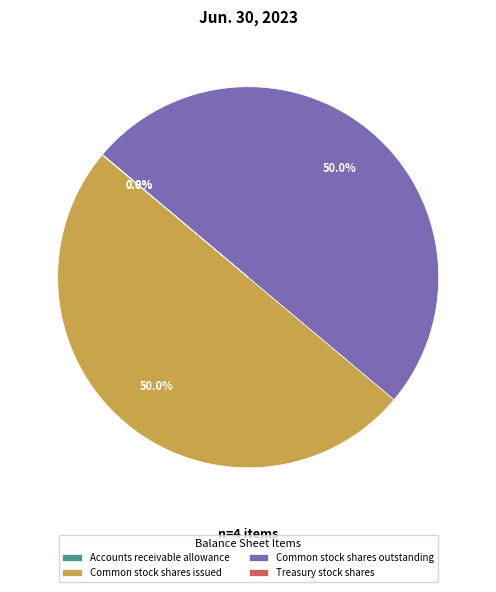

Combined, what portion of the pie is Common stock shares outstanding and Common stock shares issued?

100.0%